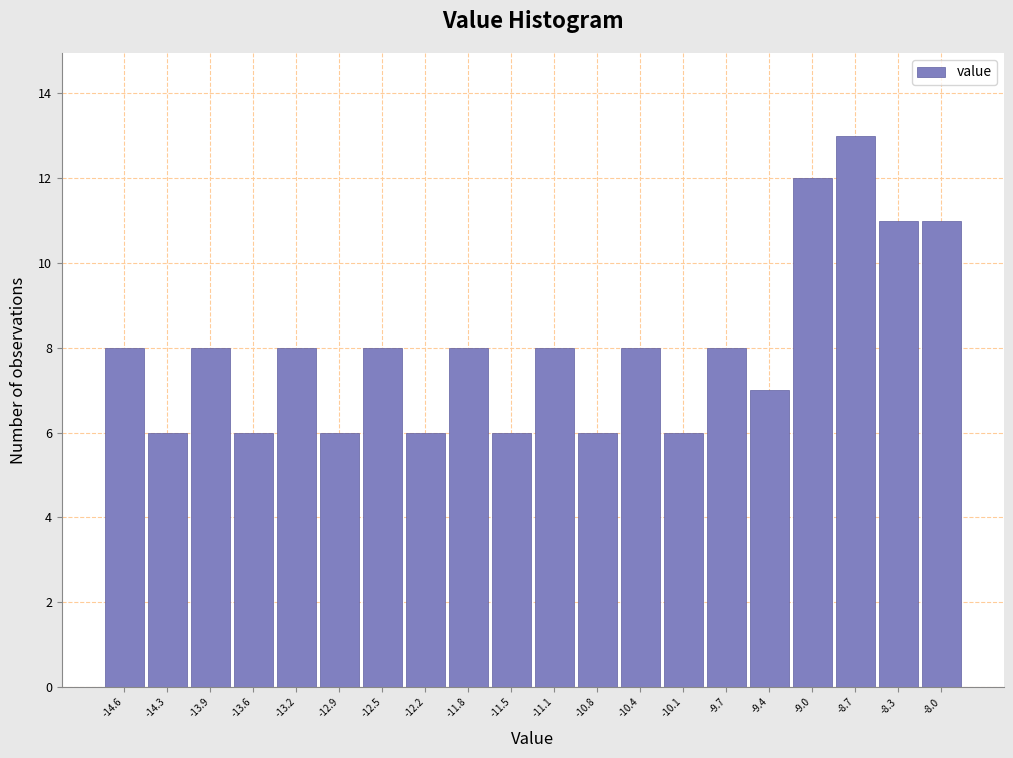

Which range on the x-axis has the tallest bar?

-8.85 to -8.50